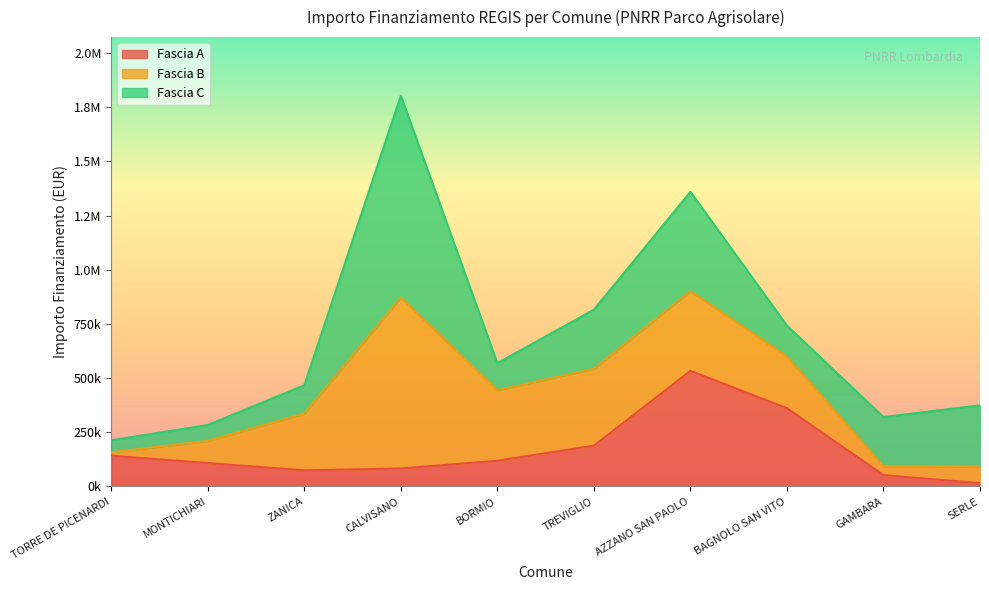

What are all the series names shown in the legend?

Fascia A, Fascia B, Fascia C